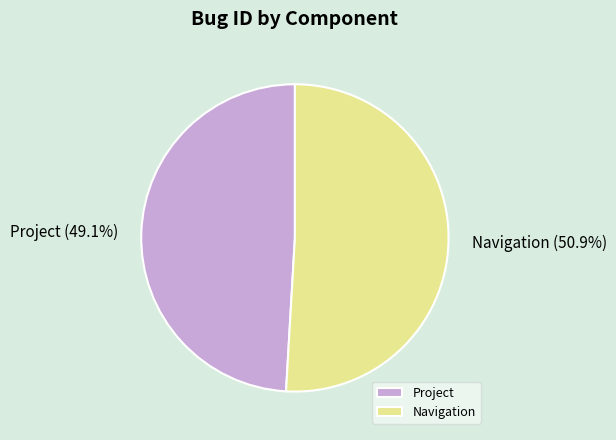

Is Project the majority of the pie?

No